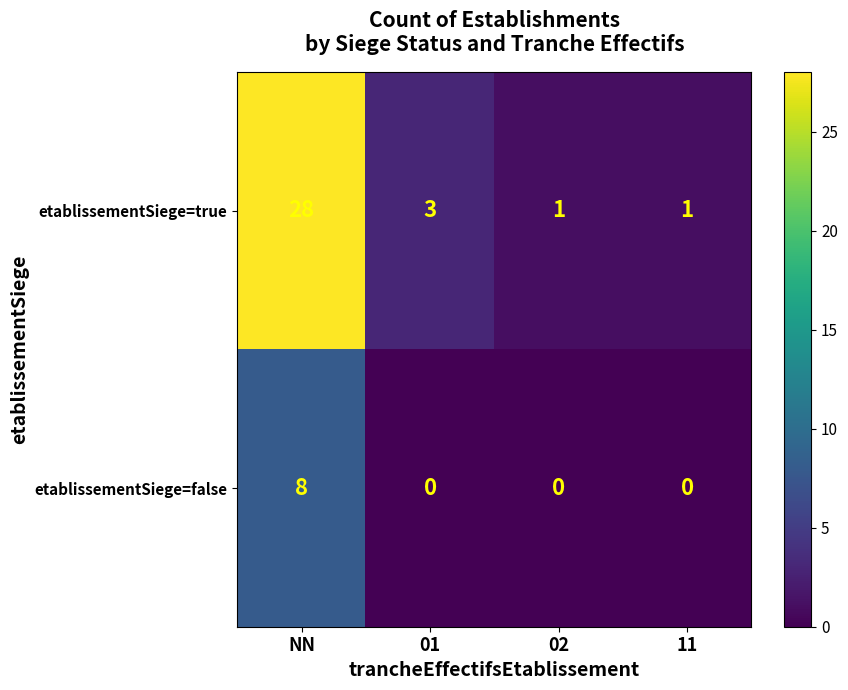

What is the spread (max minus min) of values at NN?

20